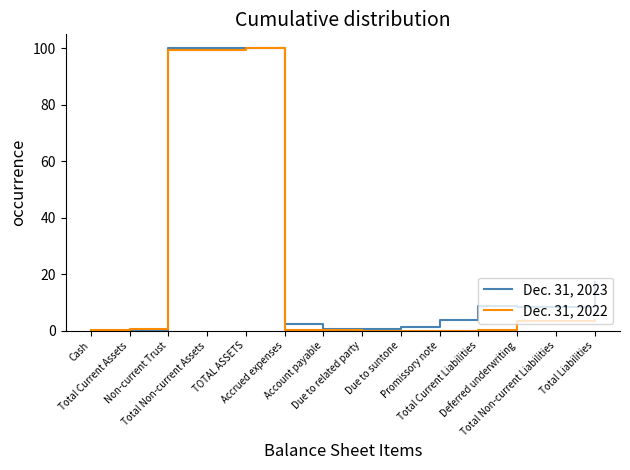

Rank the series by their average value, from lowest to highest.

Dec. 31, 2022, Dec. 31, 2023